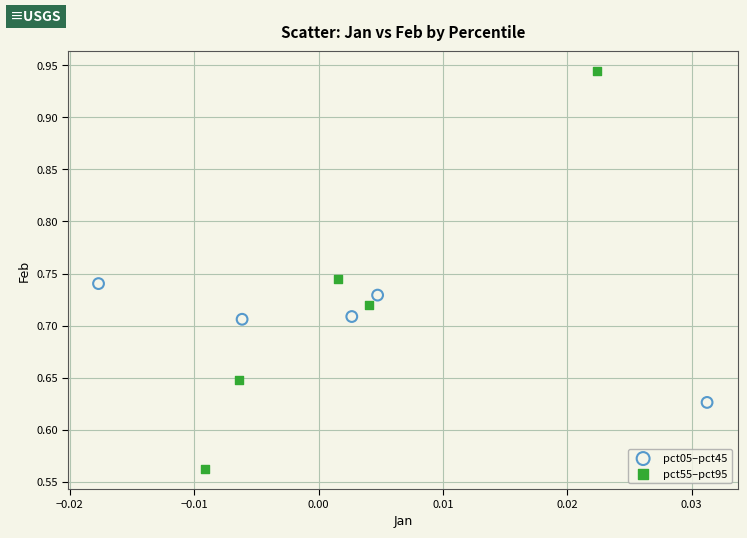

Which series reaches the minimum Y coordinate?

pct55–pct95